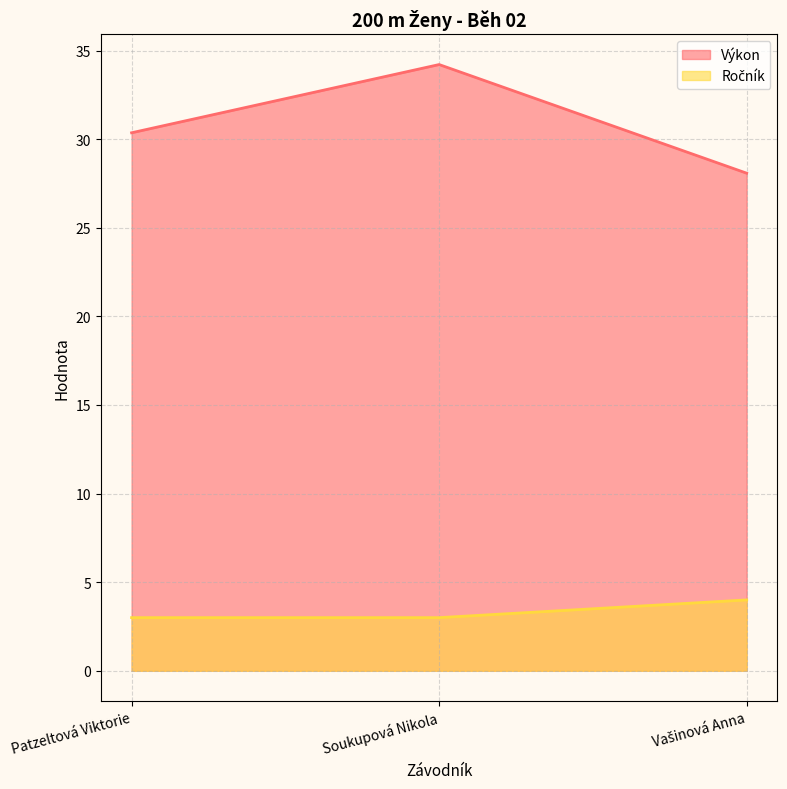

At how many categories does at least one series exceed 14?

3